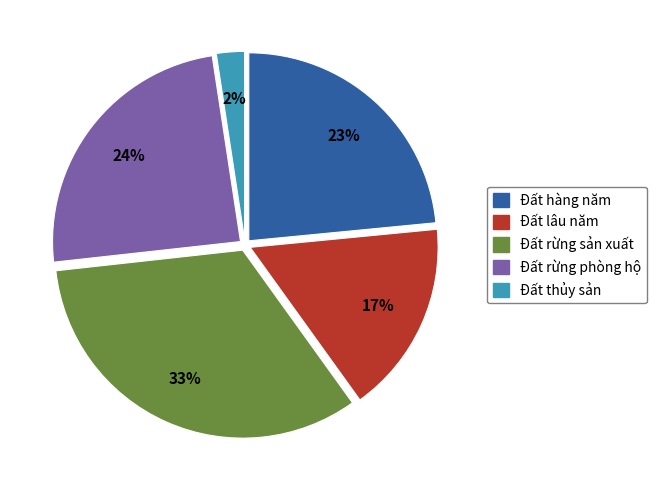

Is Đất hàng năm the majority of the pie?

No